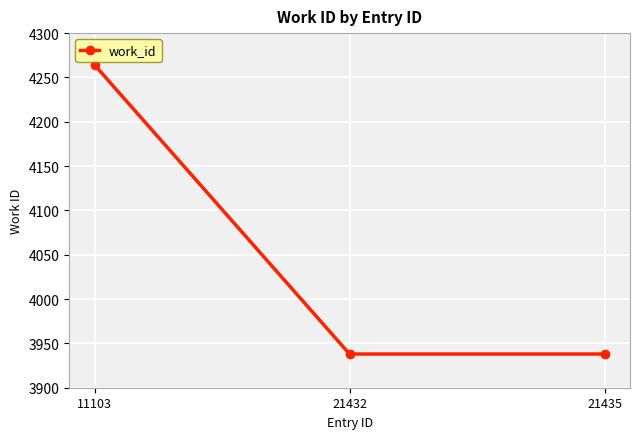

Count the number of data series in this chart.

1